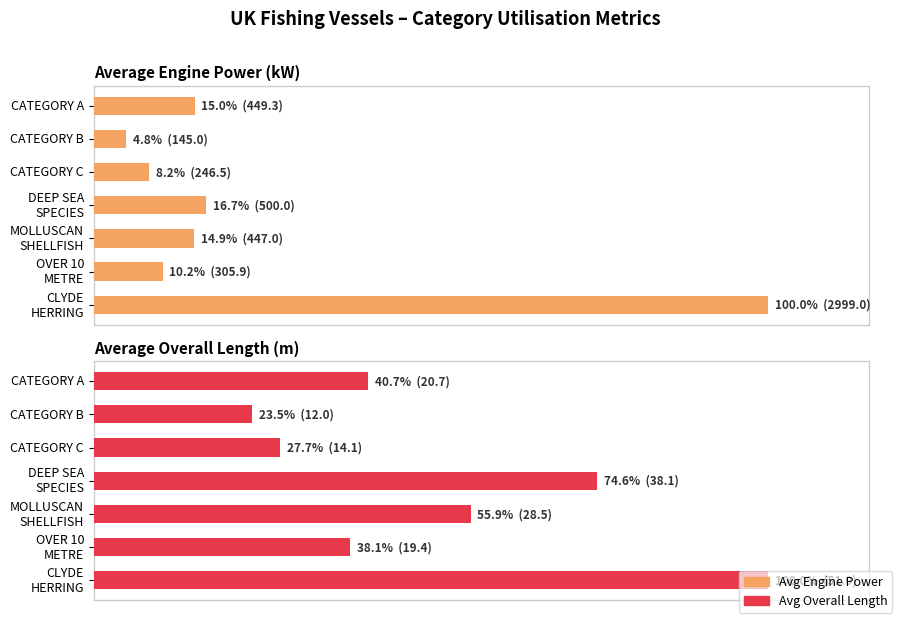

Reading left to right, extract all data points from this chart.

Average Engine Power (kW): 15.0	4.8	8.2	16.7	14.9	10.2	100.0
Average Overall Length (m): 40.7	23.5	27.7	74.6	55.9	38.1	100.0